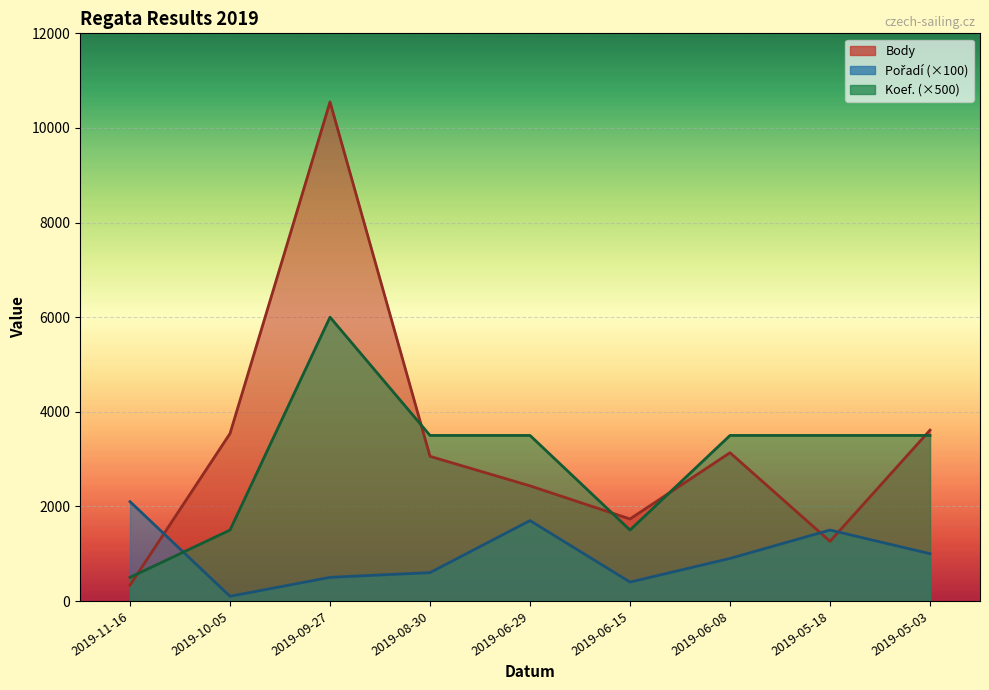

Rank the categories by Body value from highest to lowest.

2019-09-27, 2019-05-03, 2019-10-05, 2019-06-08, 2019-08-30, 2019-06-29, 2019-06-15, 2019-05-18, 2019-11-16